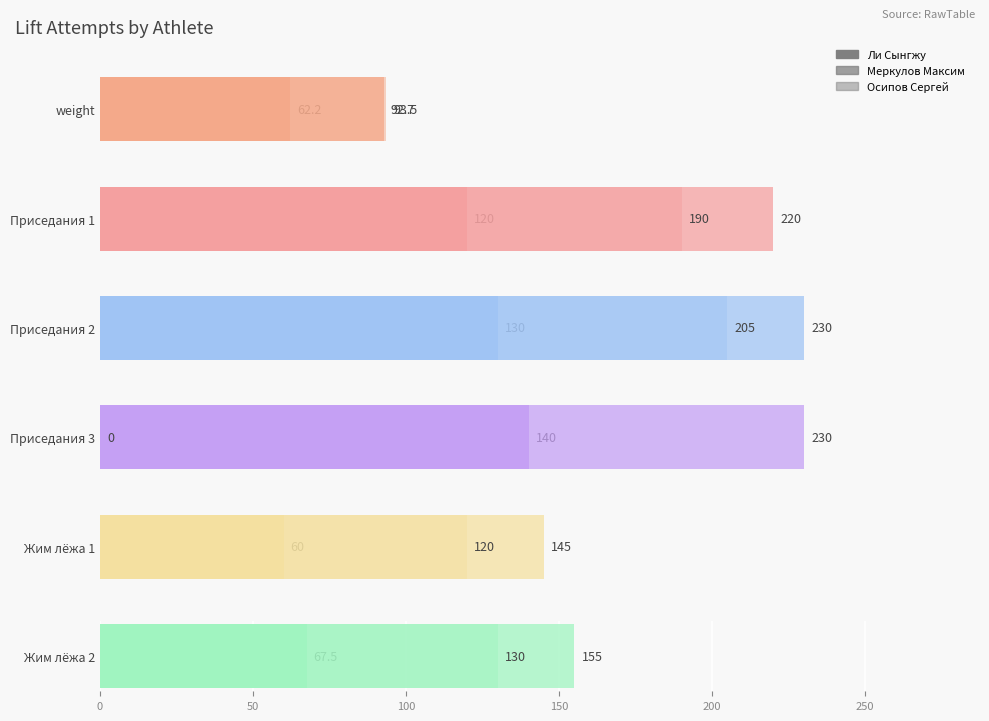

What is the maximum value for Приседания 1?

220.0